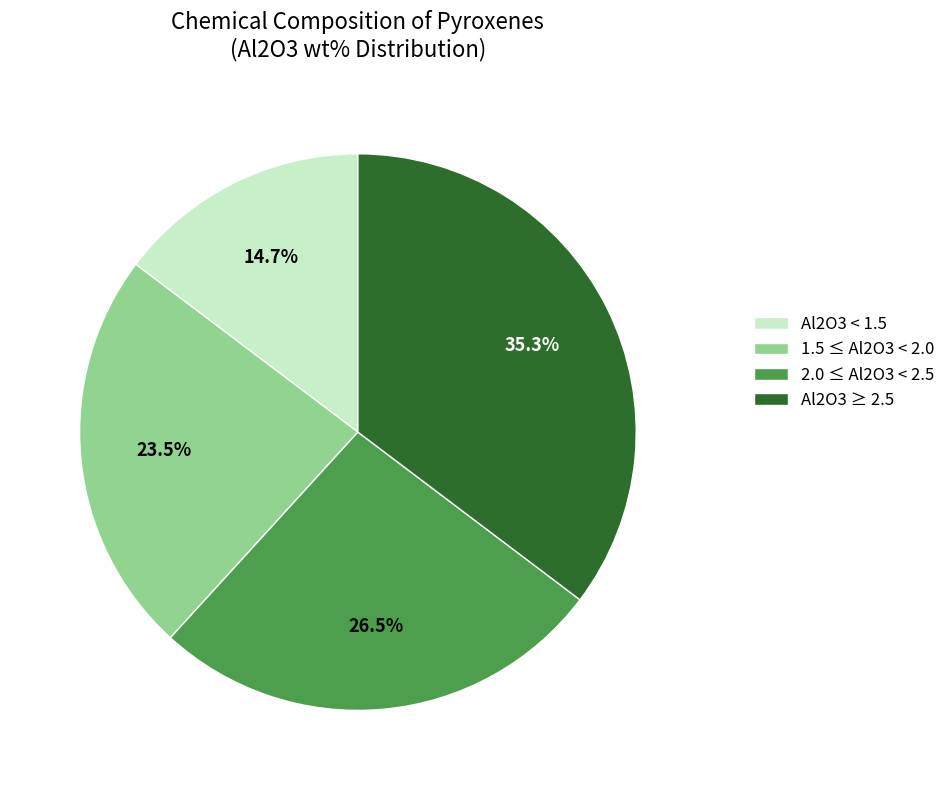

What is the ratio of the value at Al2O3 < 1.5 to the value at 1.5 ≤ Al2O3 < 2.0?

0.6